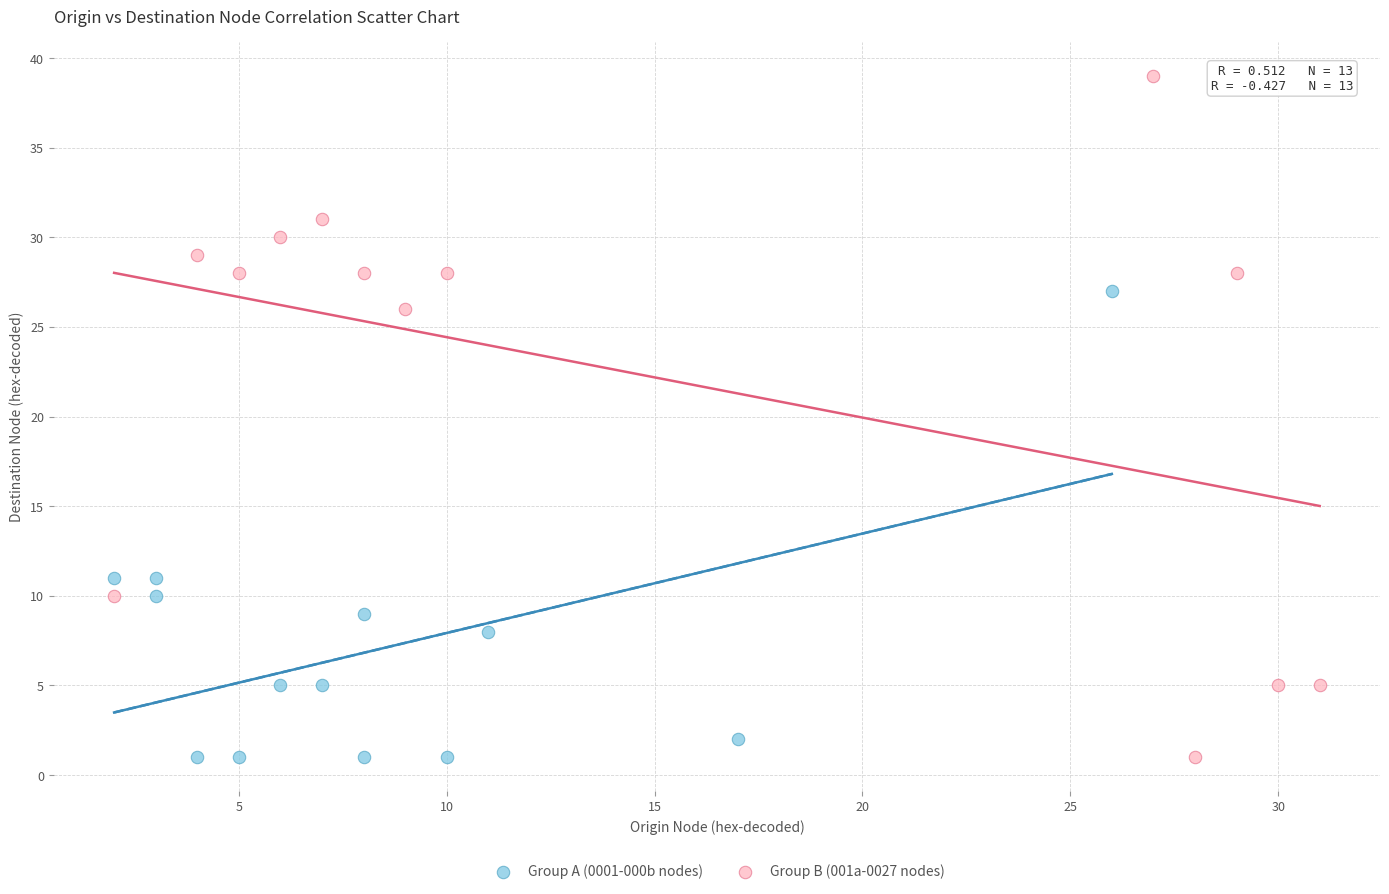

Which series has the largest Y range (max minus min)?

Group B (001a-0027 nodes)